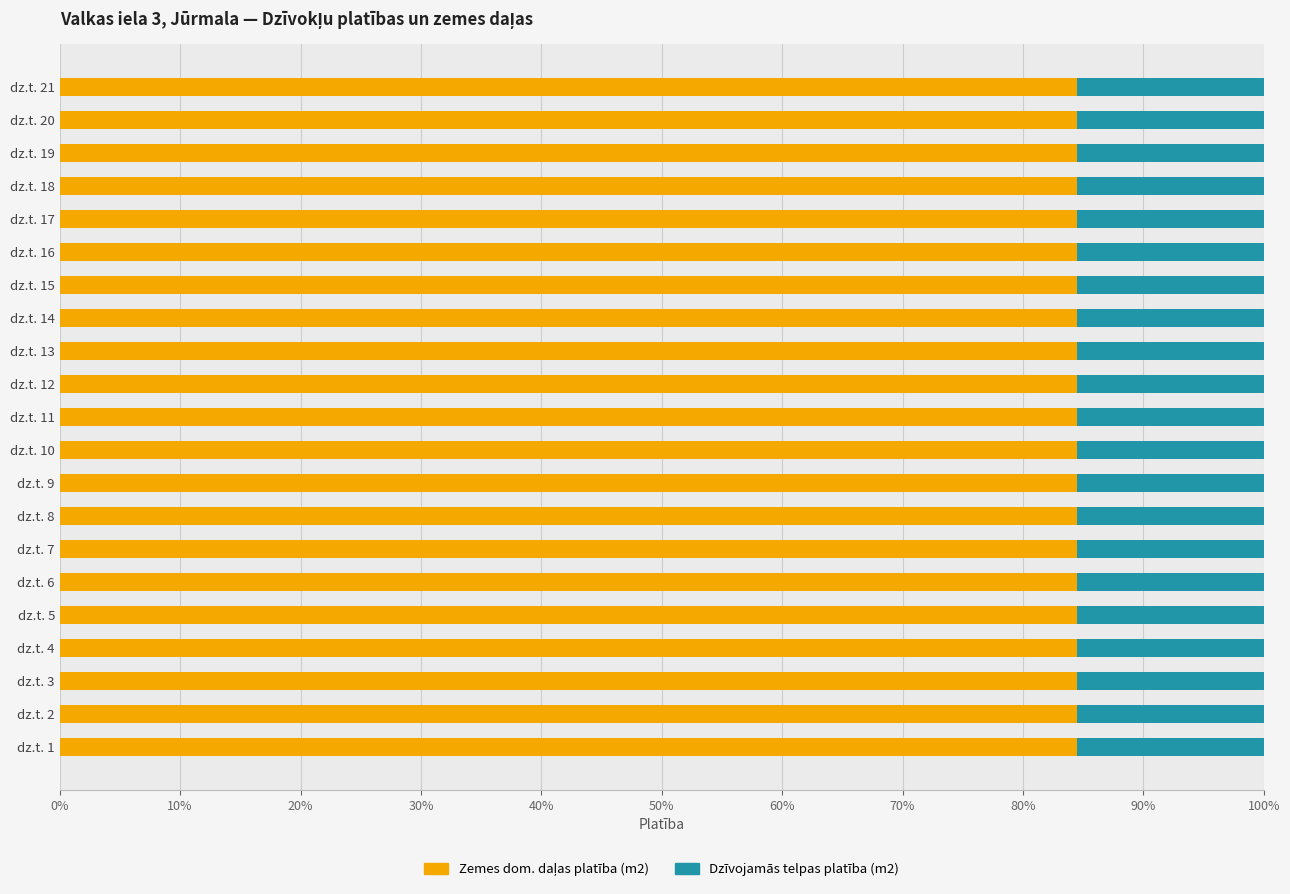

What is the total value across all series at dz.t. 1?

100.0